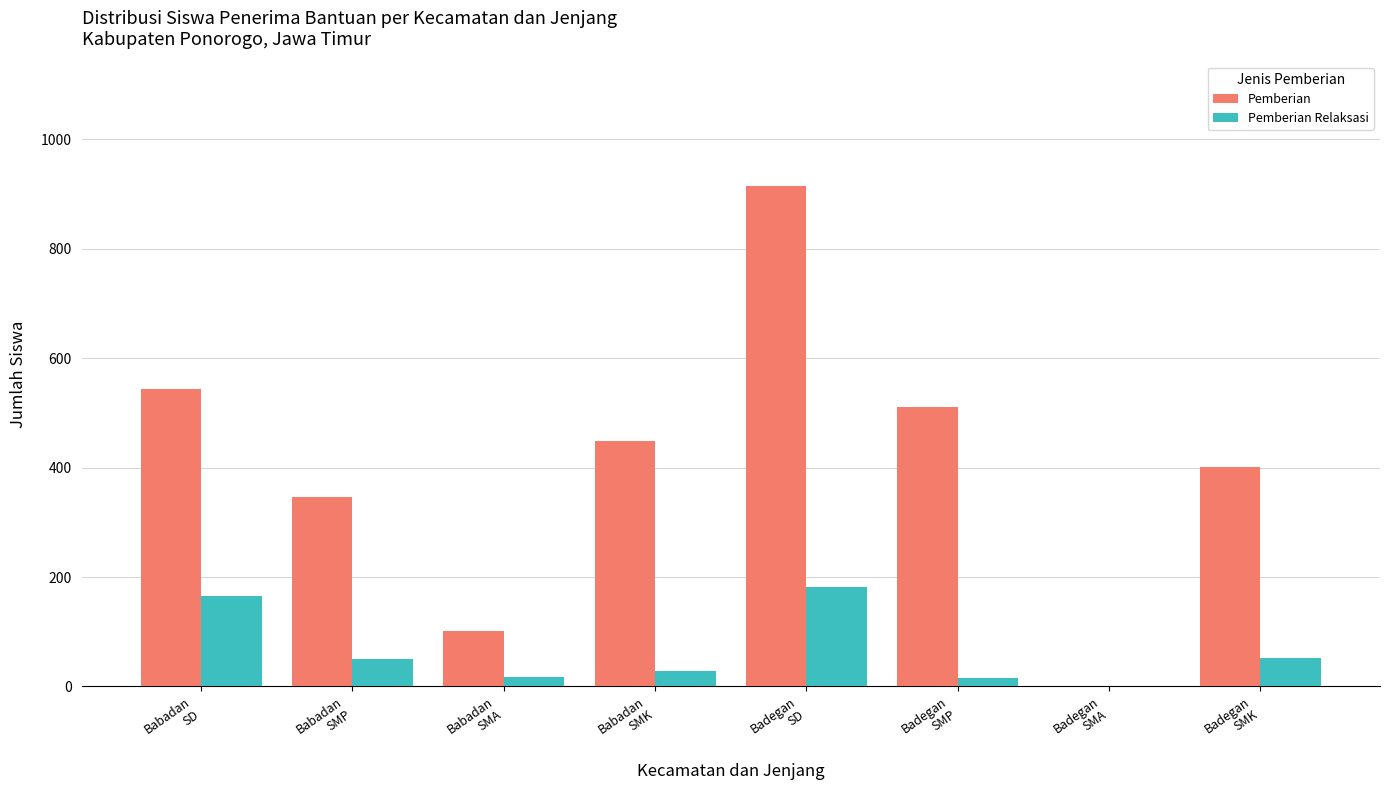

Are the bars horizontal?

No